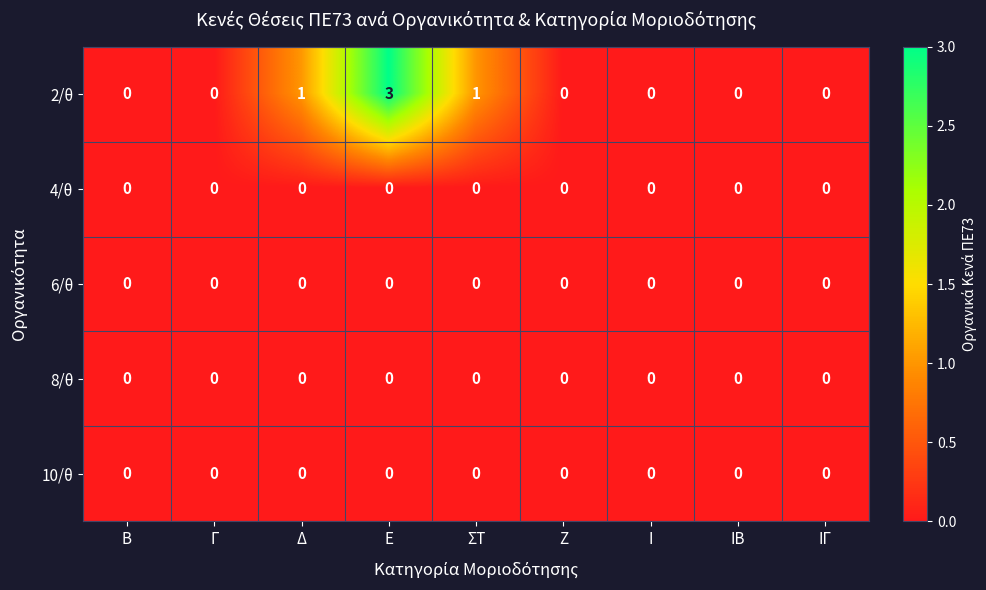

Which label corresponds to the largest value in the chart?

Ε